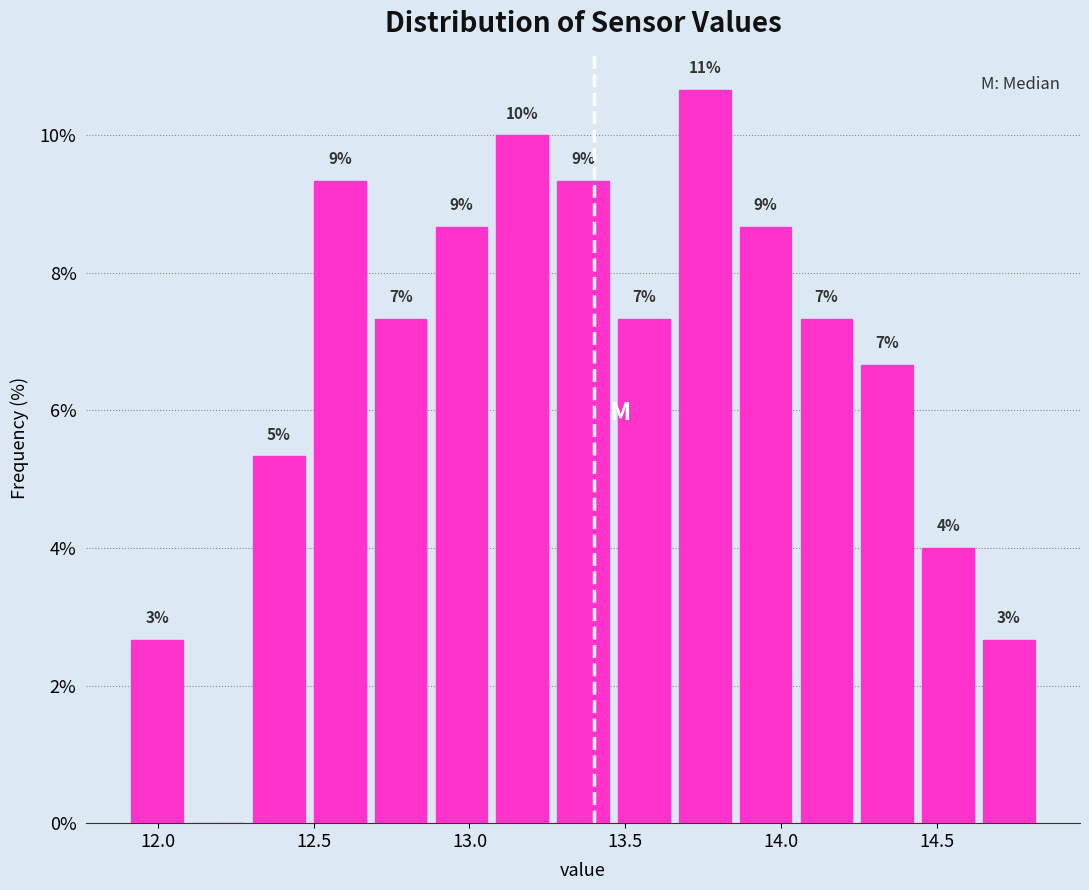

Read against the x-axis, roughly where is the centre of the tallest bar?

13.75